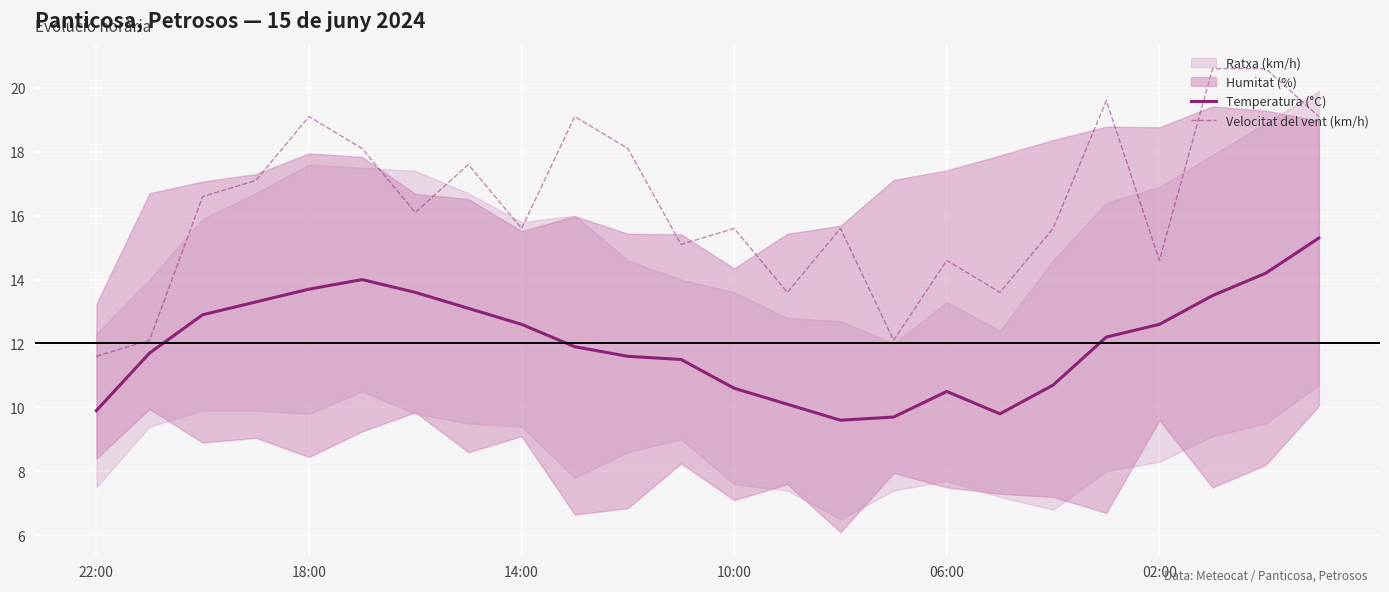

True or false: Temperatura (°C) and Velocitat del vent (km/h) intersect in this chart.

False